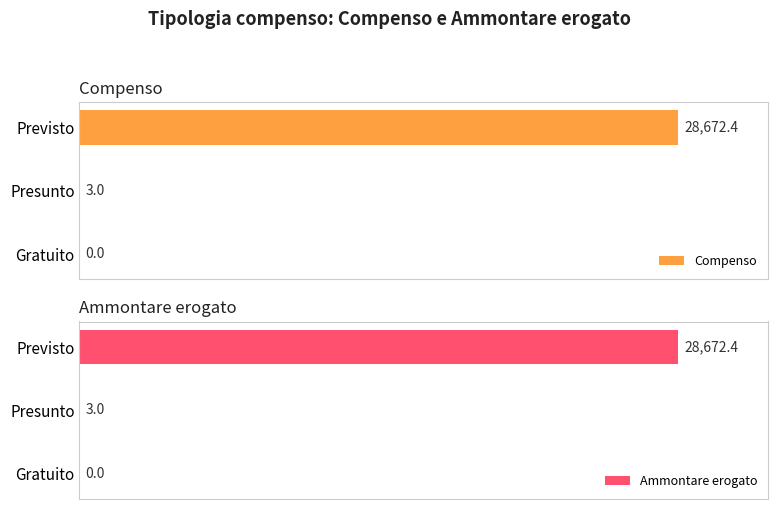

What is the difference between the maximum and minimum values in the Compenso series?

28672.4